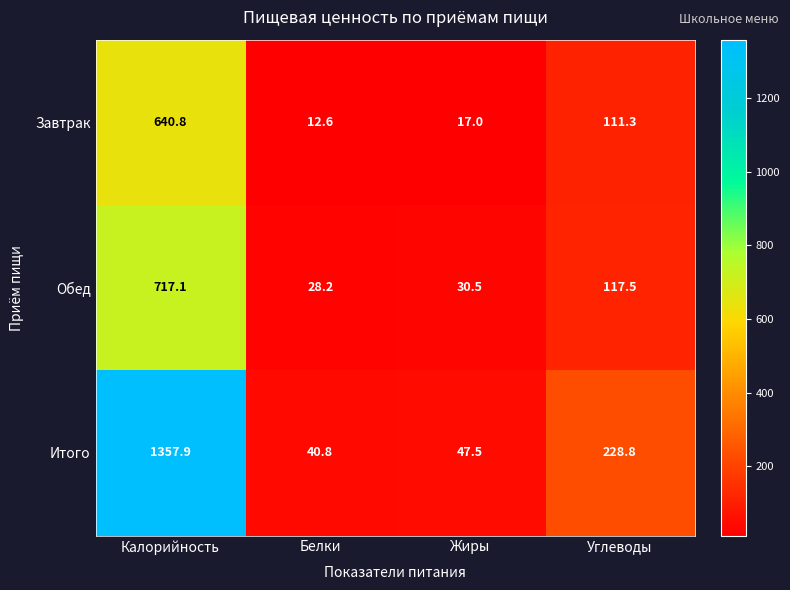

What is the spread (max minus min) of values at Жиры?

30.5